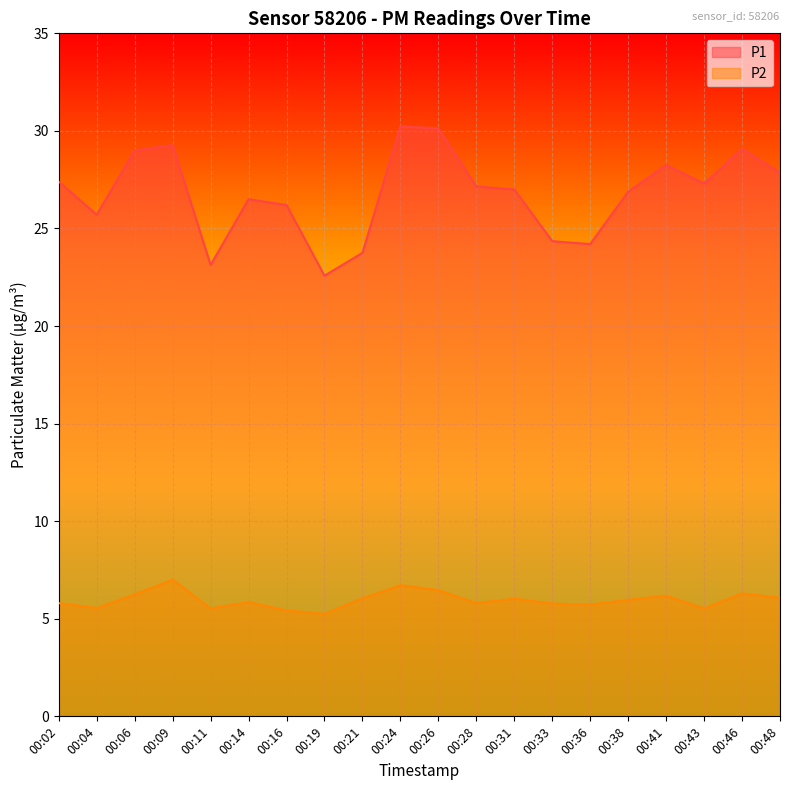

Where is the first local minimum for P2?

00:04